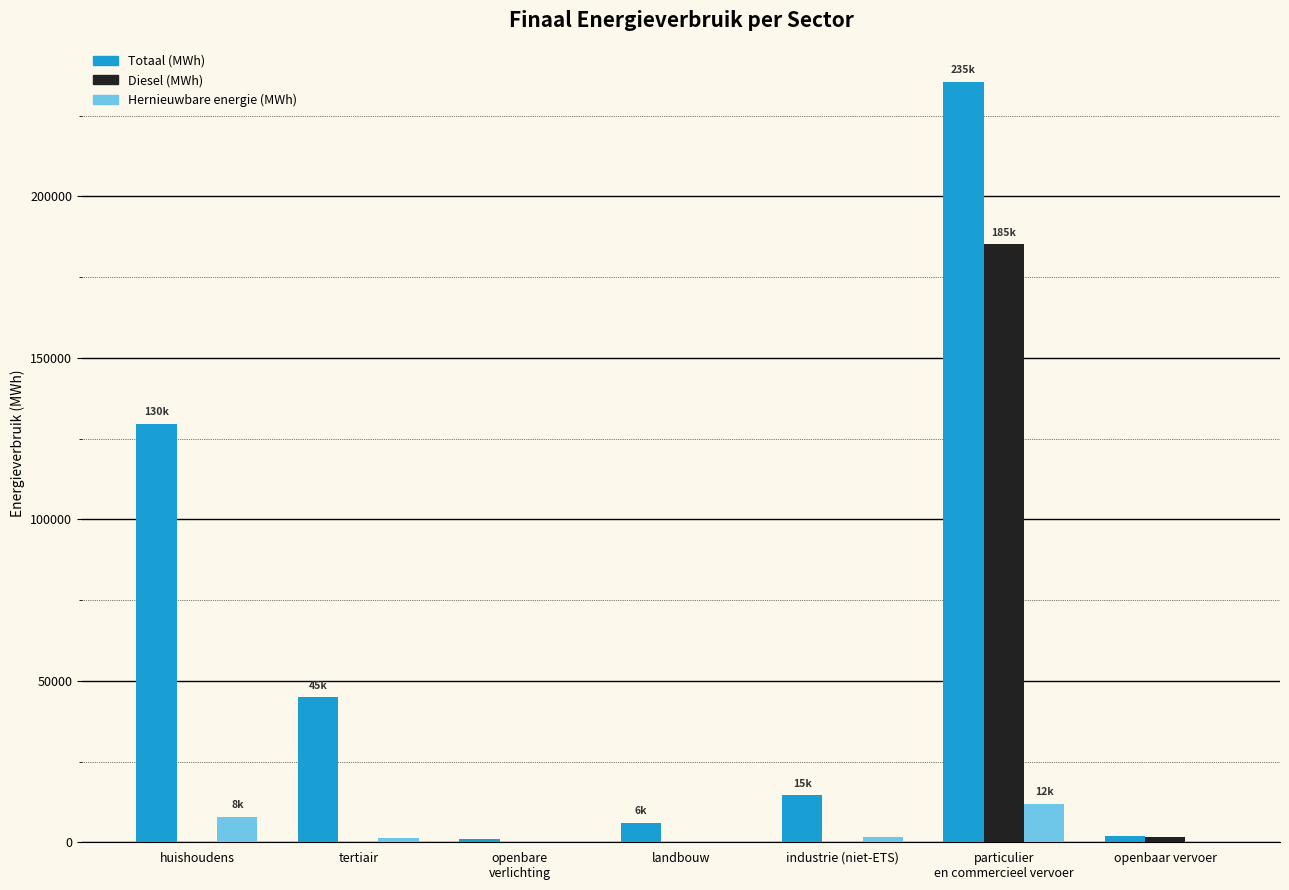

Is the value of Totaal (MWh) at huishoudens greater than the value of Hernieuwbare energie (MWh) at openbaar vervoer?

Yes